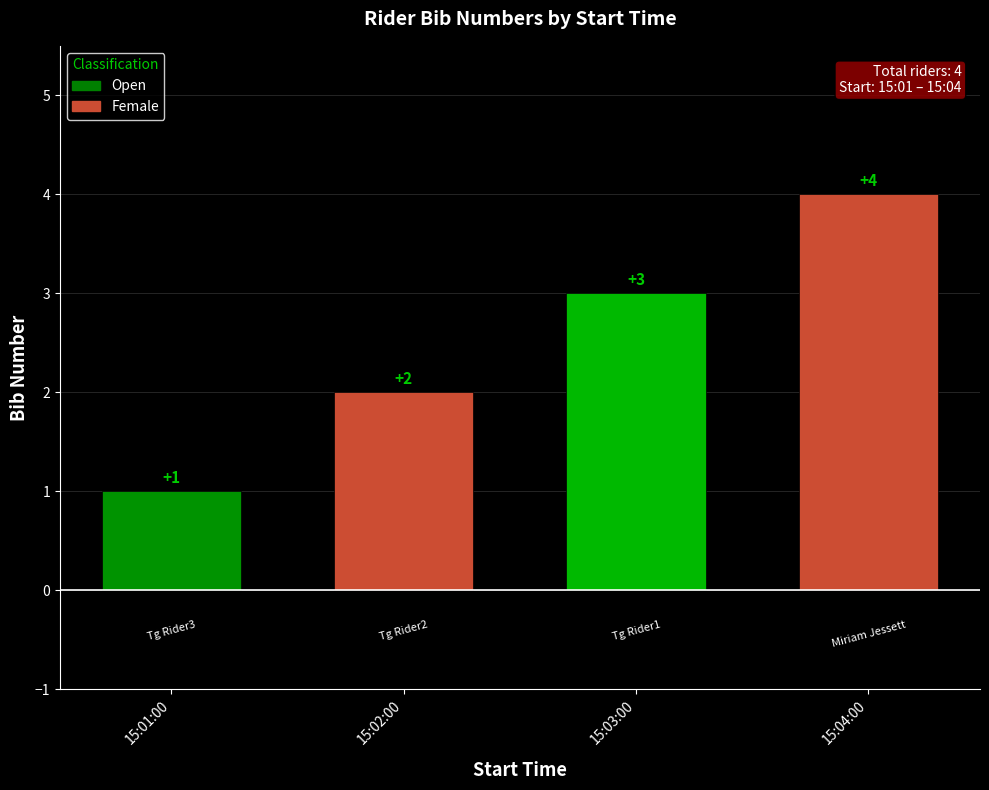

Approximately how many times larger is the value at 15:01:00 compared to 15:02:00?

0.5